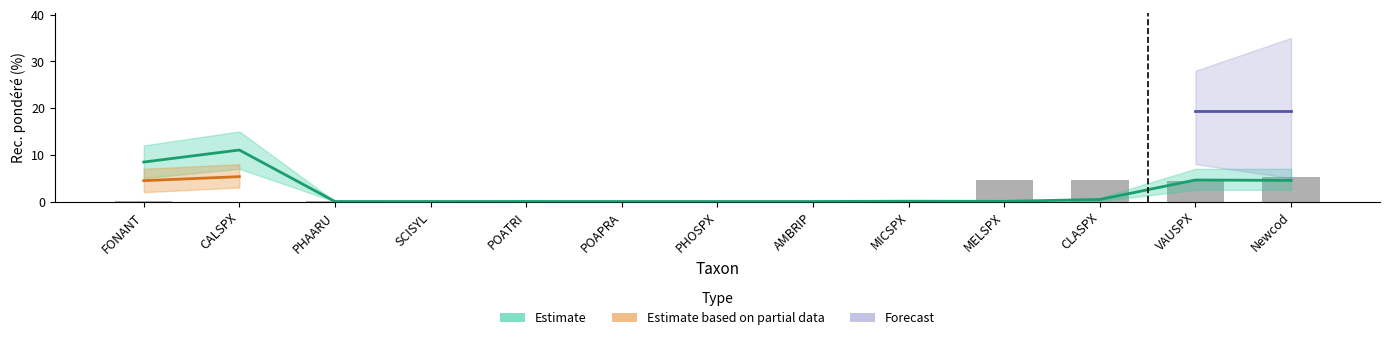

The value of Forecast at CLASPX is -6.3. True or false?

False